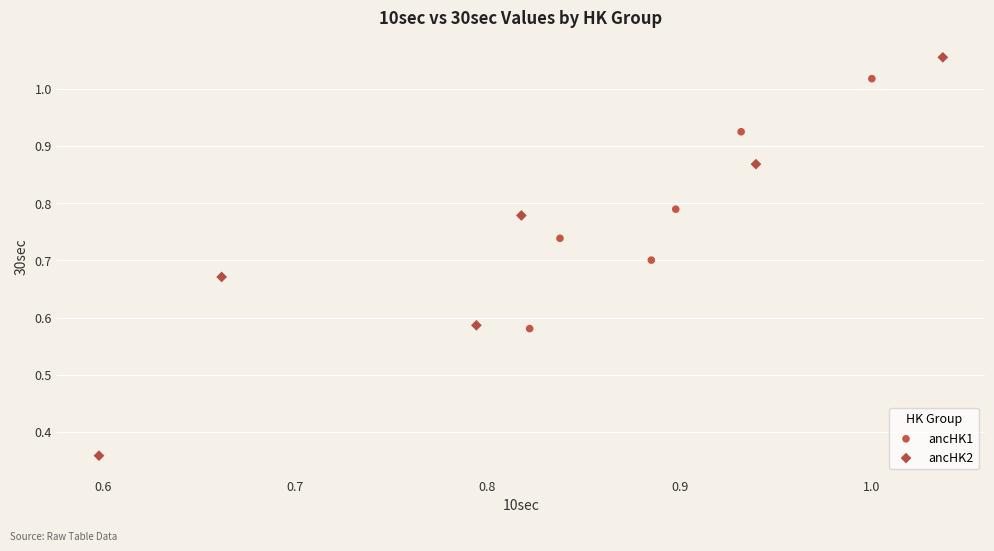

Which series reaches the maximum Y coordinate?

ancHK2